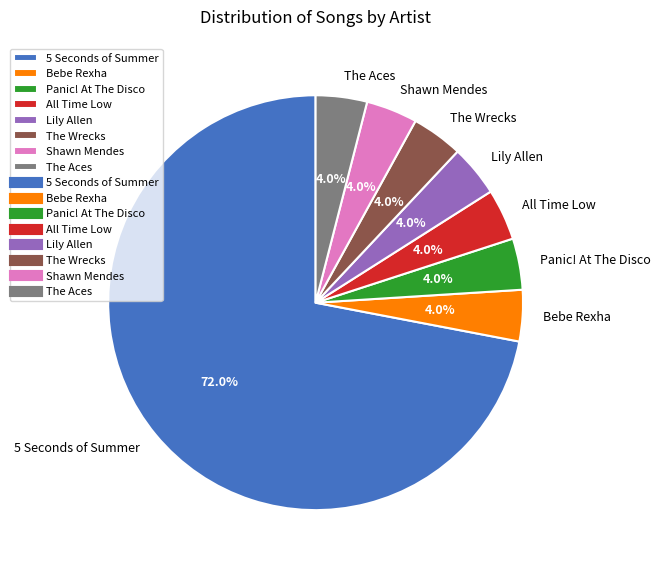

Which slice is the largest?

5 Seconds of Summer